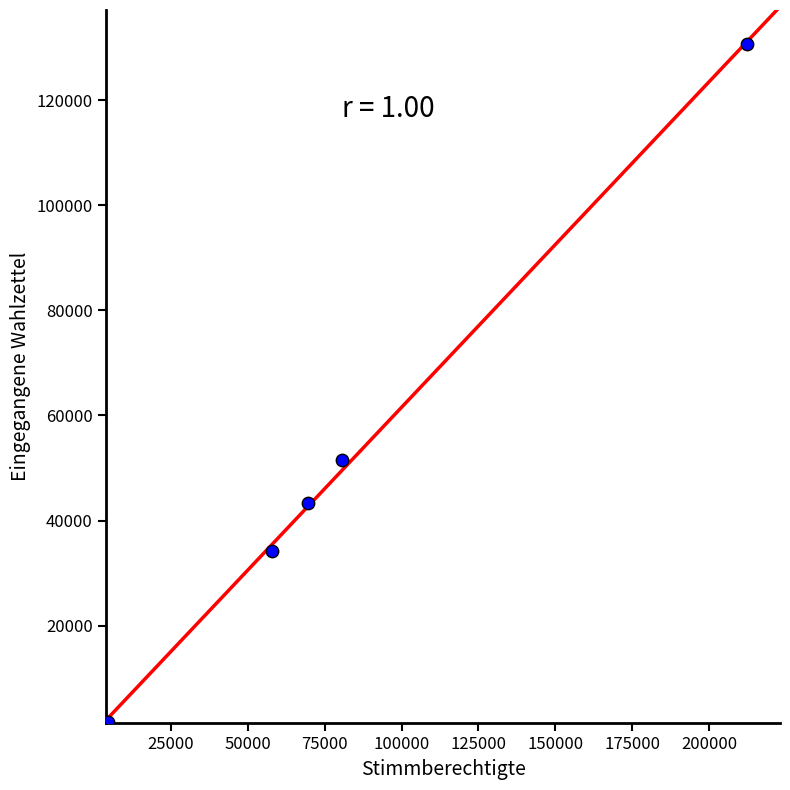

What Y value in the scatter plot is closest to 66152?

51447